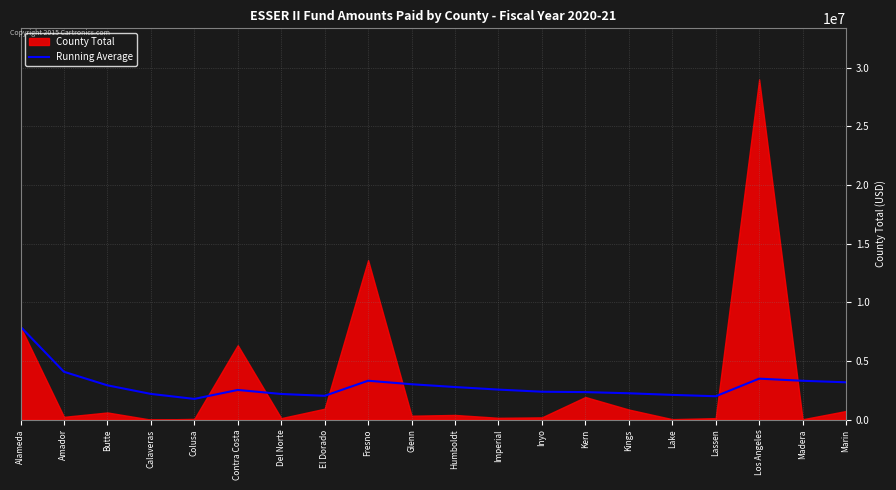

True or false: Running Average has a value of 2110906.3 at Lake.

True